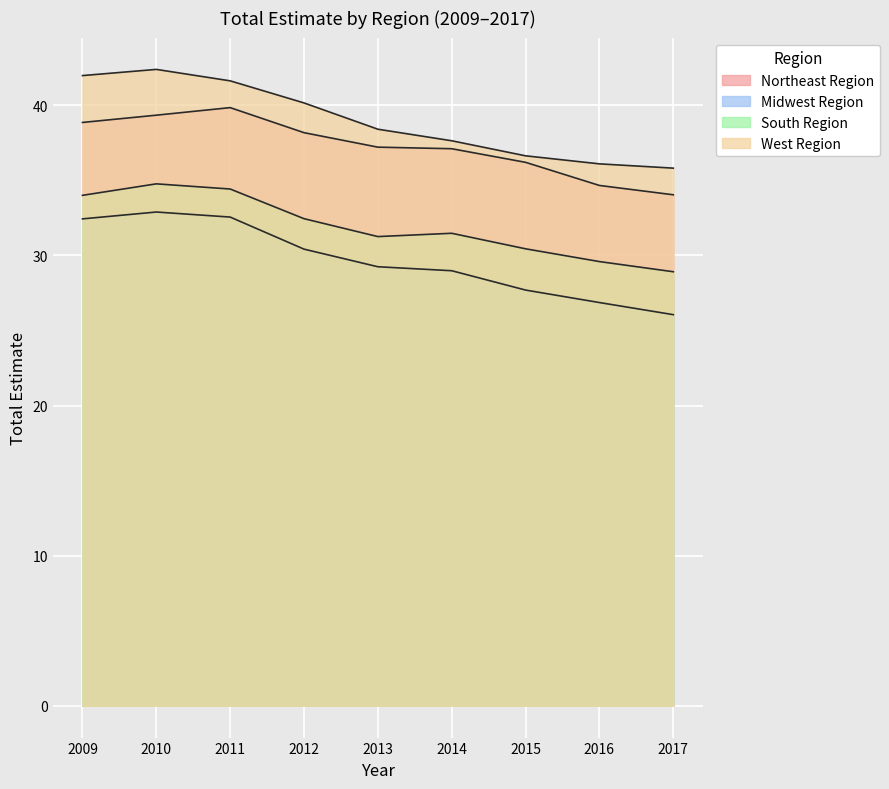

At which label does Midwest Region reach its minimum?

2017